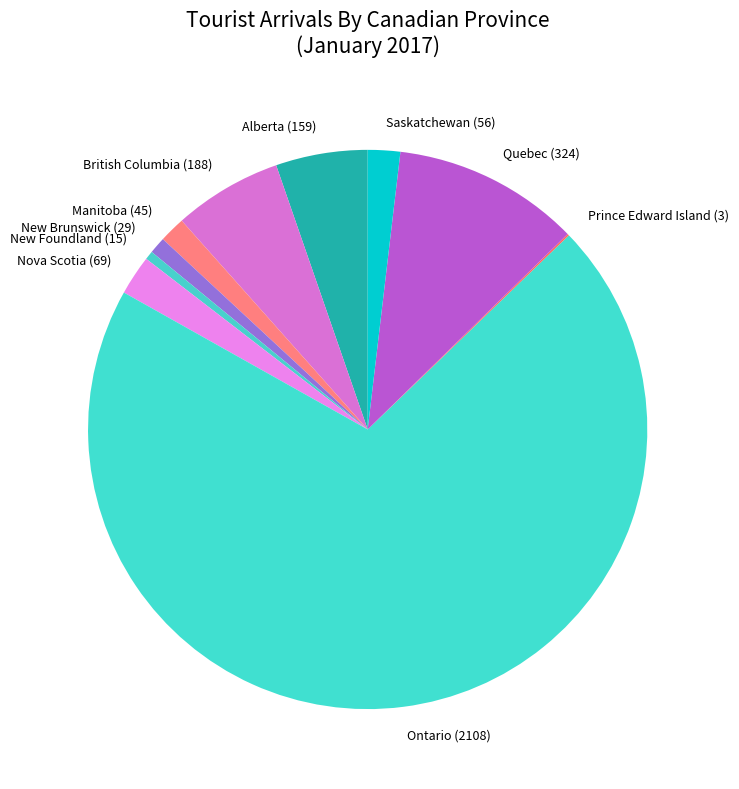

Is it true that Ontario (2108) is 85% of the pie?

False